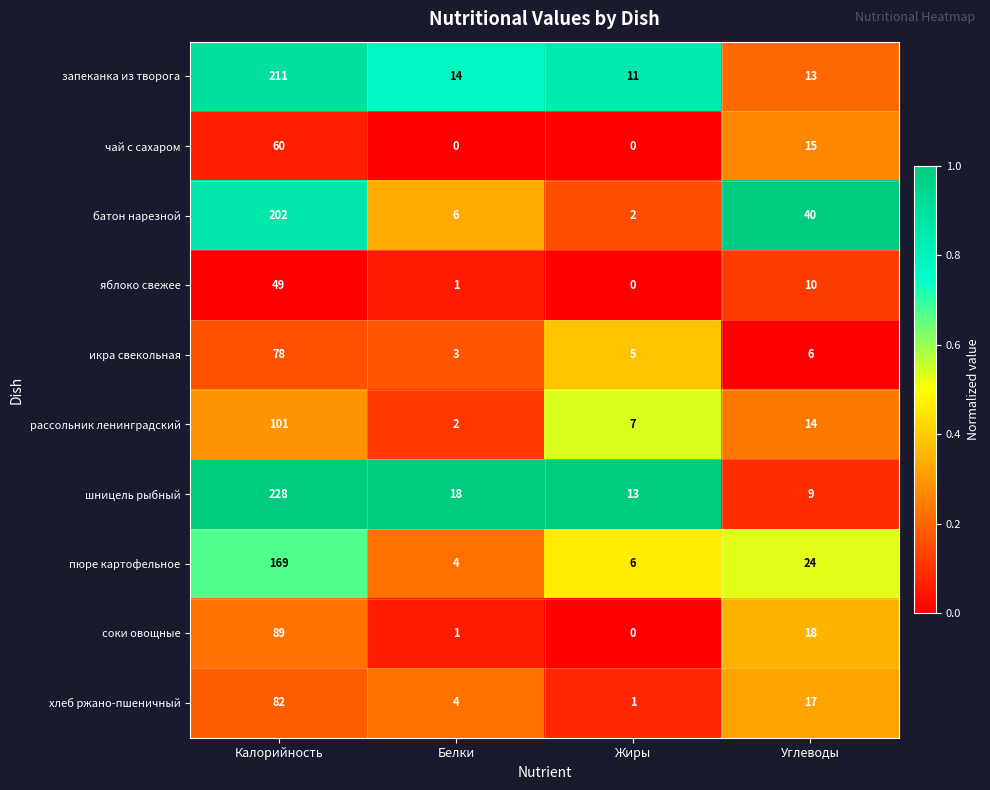

Which series changed the most between Белки and Углеводы?

батон нарезной